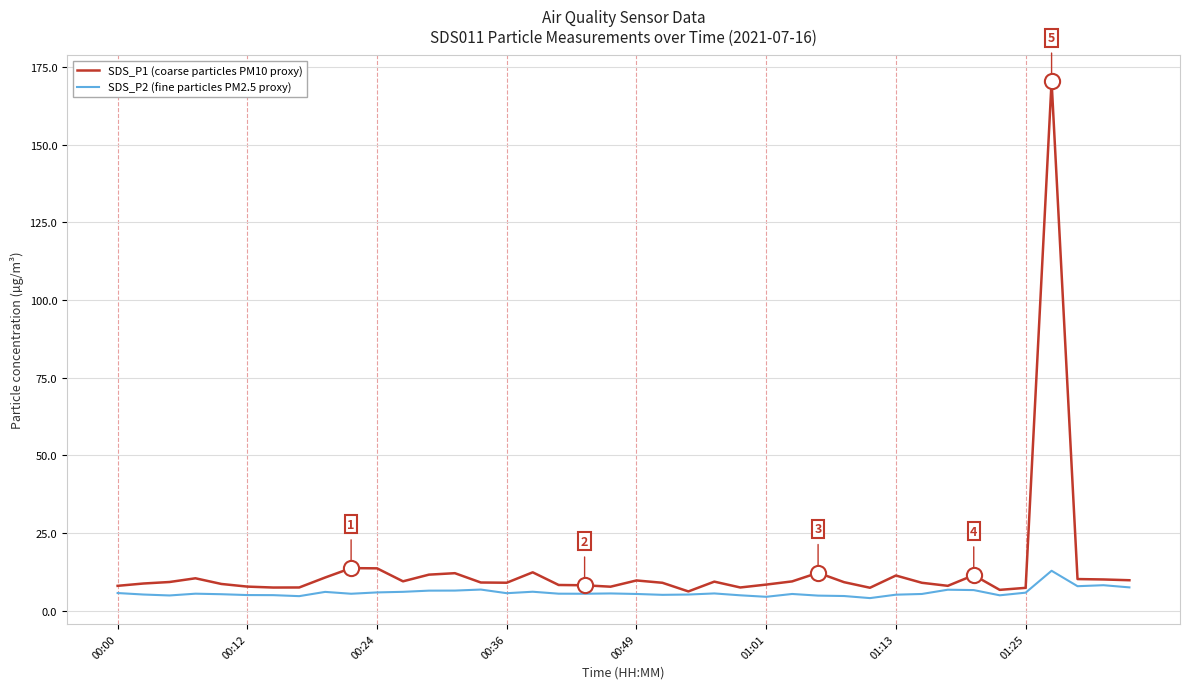

What are all the series names shown in the legend?

SDS_P1 (coarse particles PM10 proxy), SDS_P2 (fine particles PM2.5 proxy)